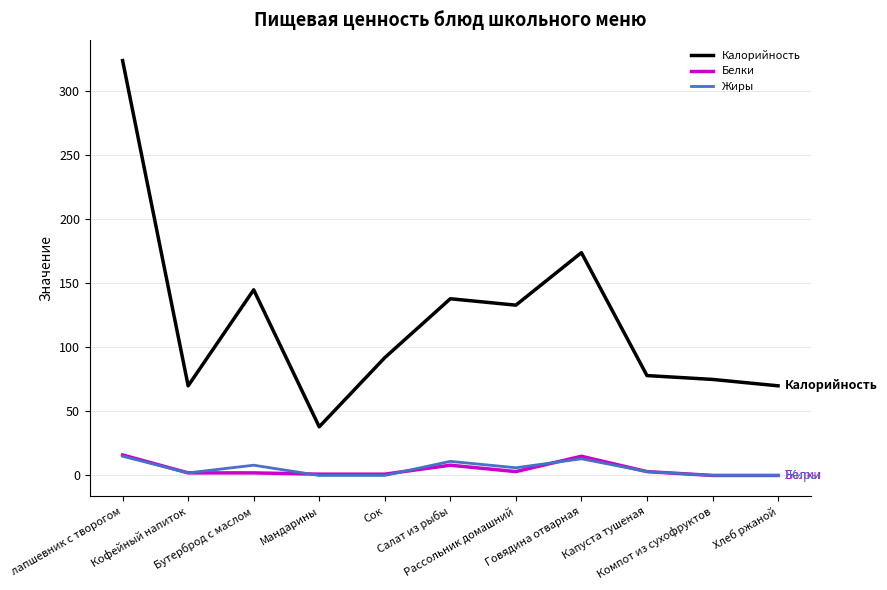

Count the number of categories in the chart.

11